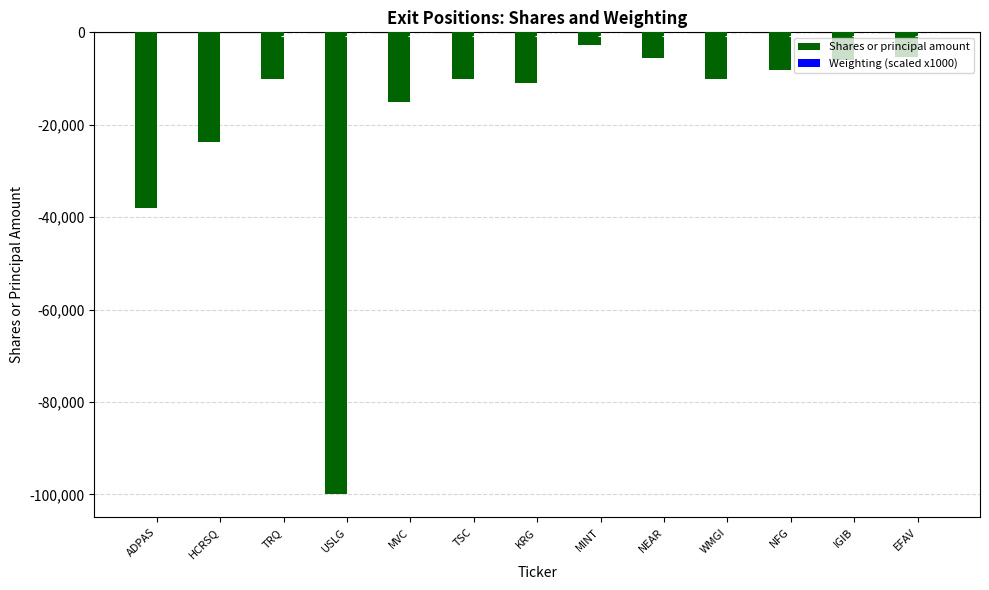

How many groups of bars are there?

13